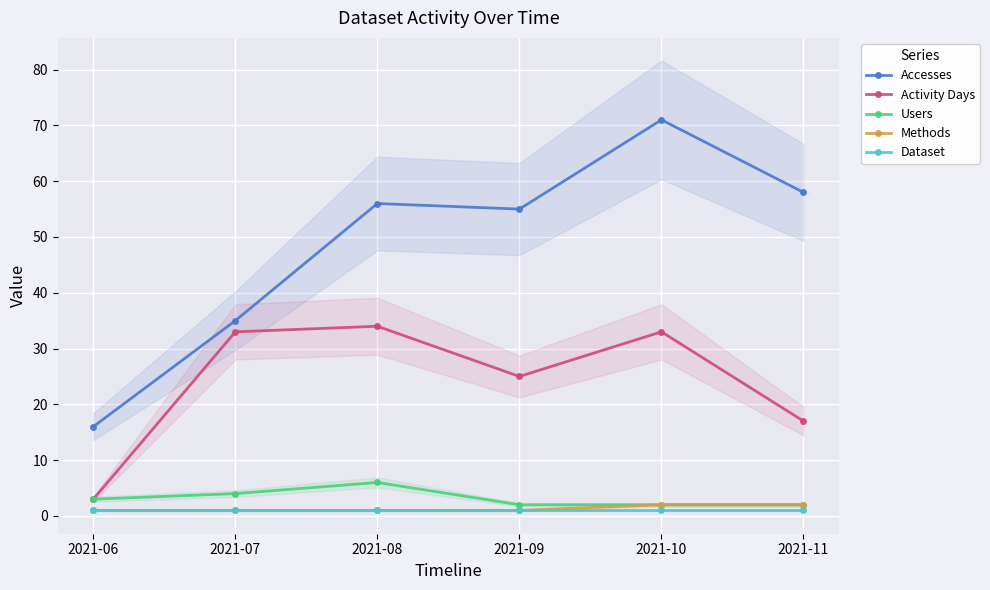

At which category is the sum across all series the highest?

2021-10